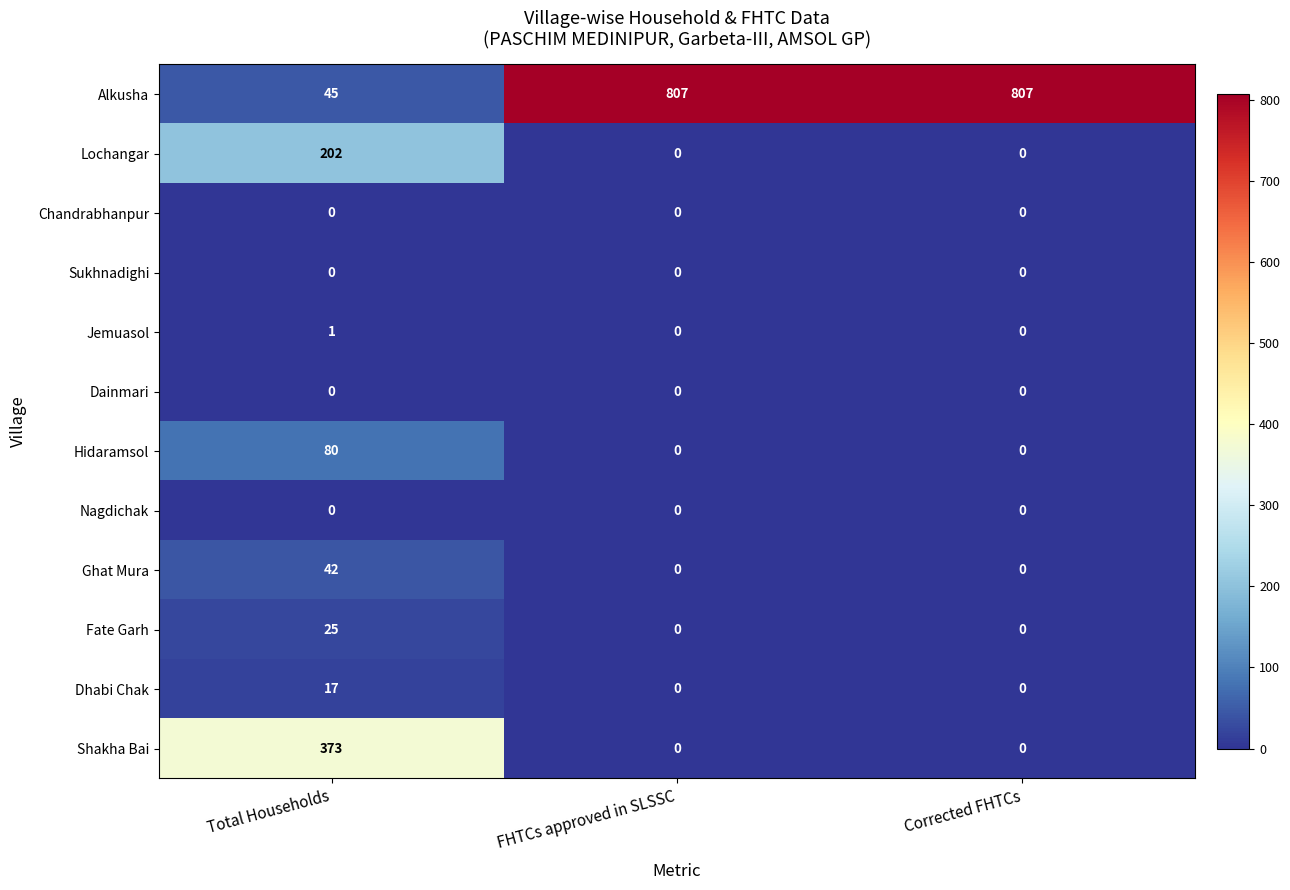

At how many categories does at least one series exceed 431?

2